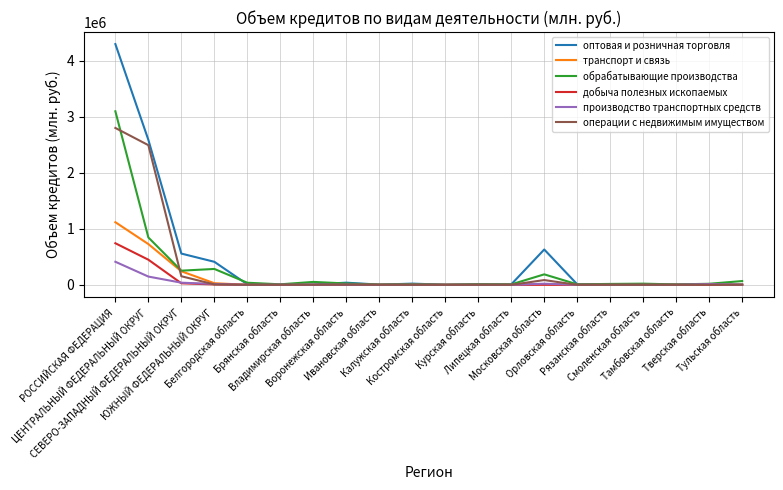

How many lines are shown in the chart?

6